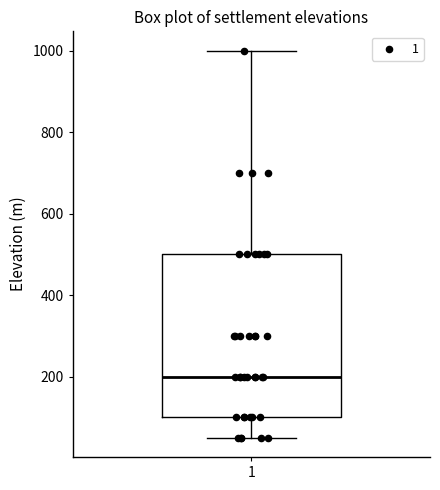

Transcribe this box plot: give where the median line is, the range the box spans, and where the two whiskers end, as read against the y-axis. The values are not printed on the chart, so give them approximately, as read against the axis.

median 200, box 100 to 500, whiskers 60 to 1000